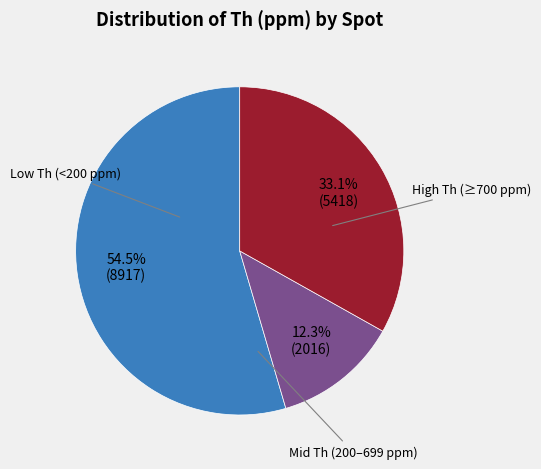

Does any single category account for the majority?

Yes